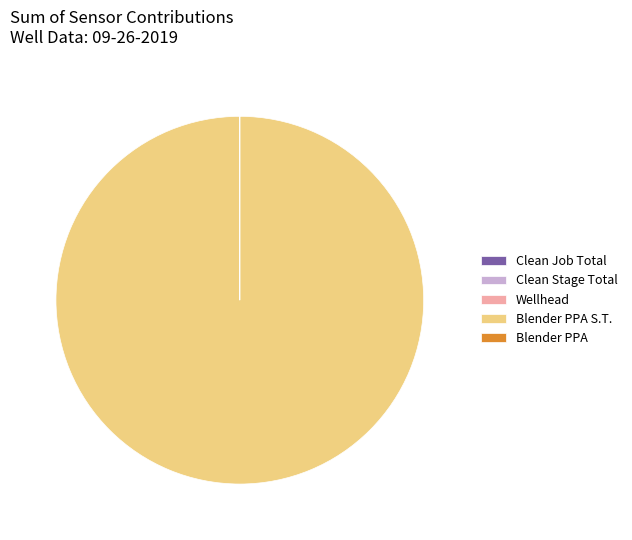

Is there any slice that represents more than half of the pie?

Yes